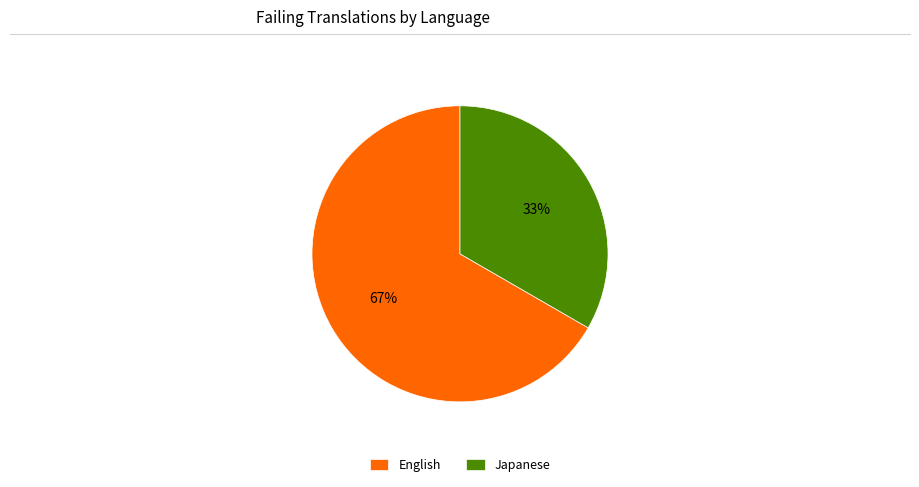

How many segments does this pie chart have?

2